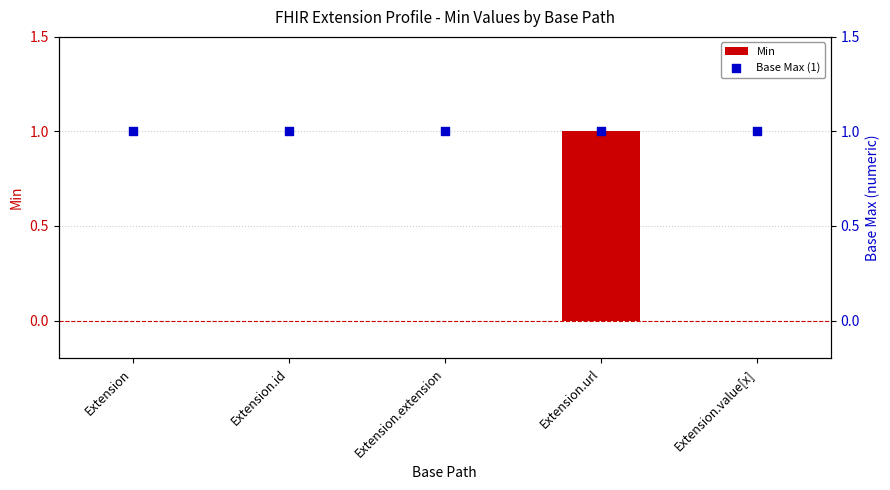

Which series reaches the minimum Y coordinate?

Min